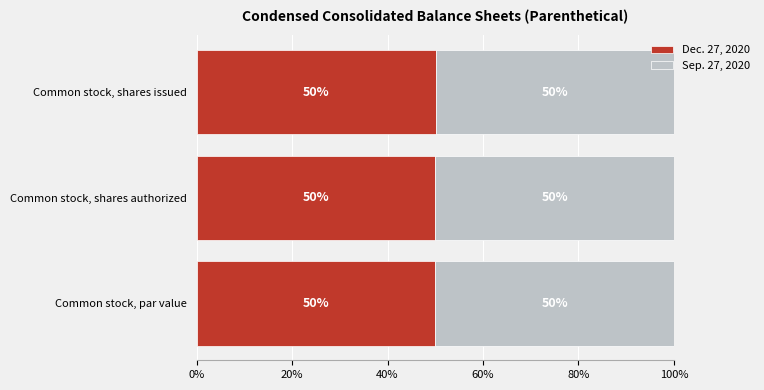

What is the maximum value for Dec. 27, 2020?

50.1